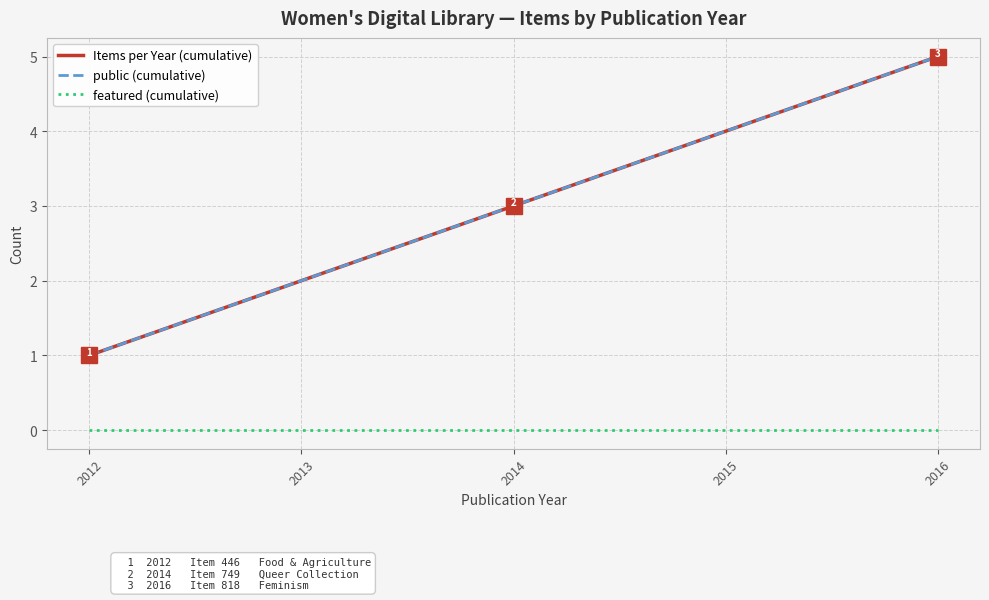

Does the chart have visible grid lines?

Yes